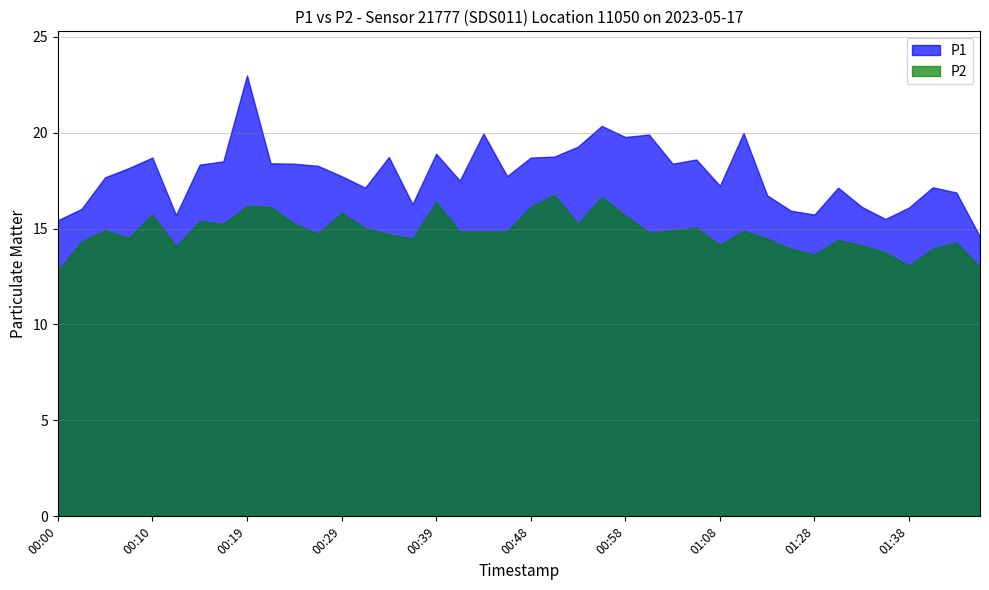

Rank the series at 00:17 from lowest to highest value.

P2, P1